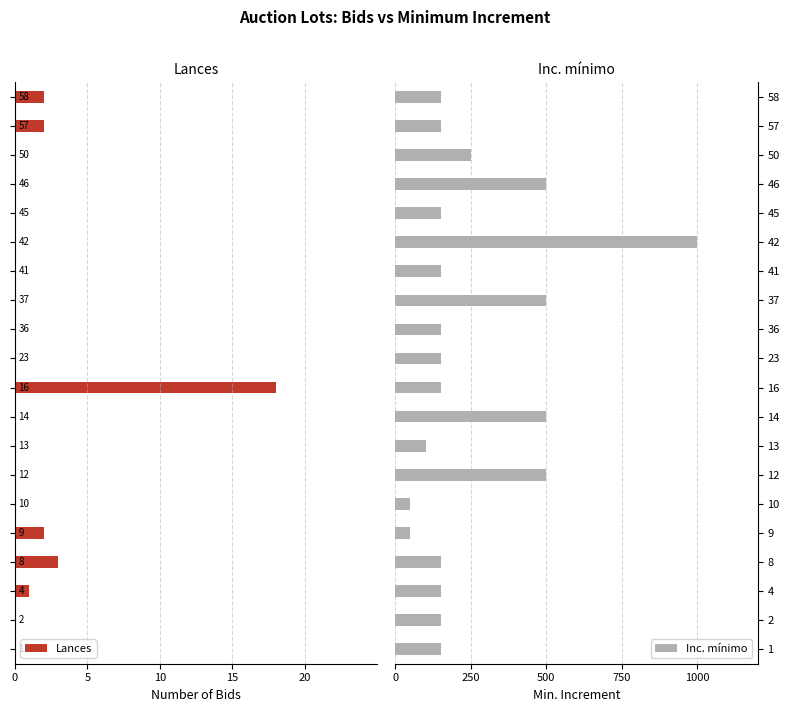

Is it true that Inc. mínimo equals 150 at 16?

True